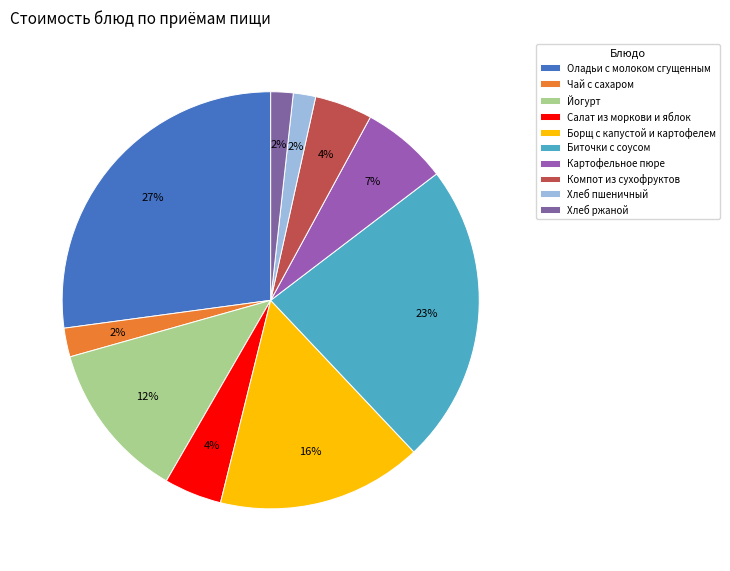

Between Йогурт and Хлеб ржаной, which is larger?

Йогурт